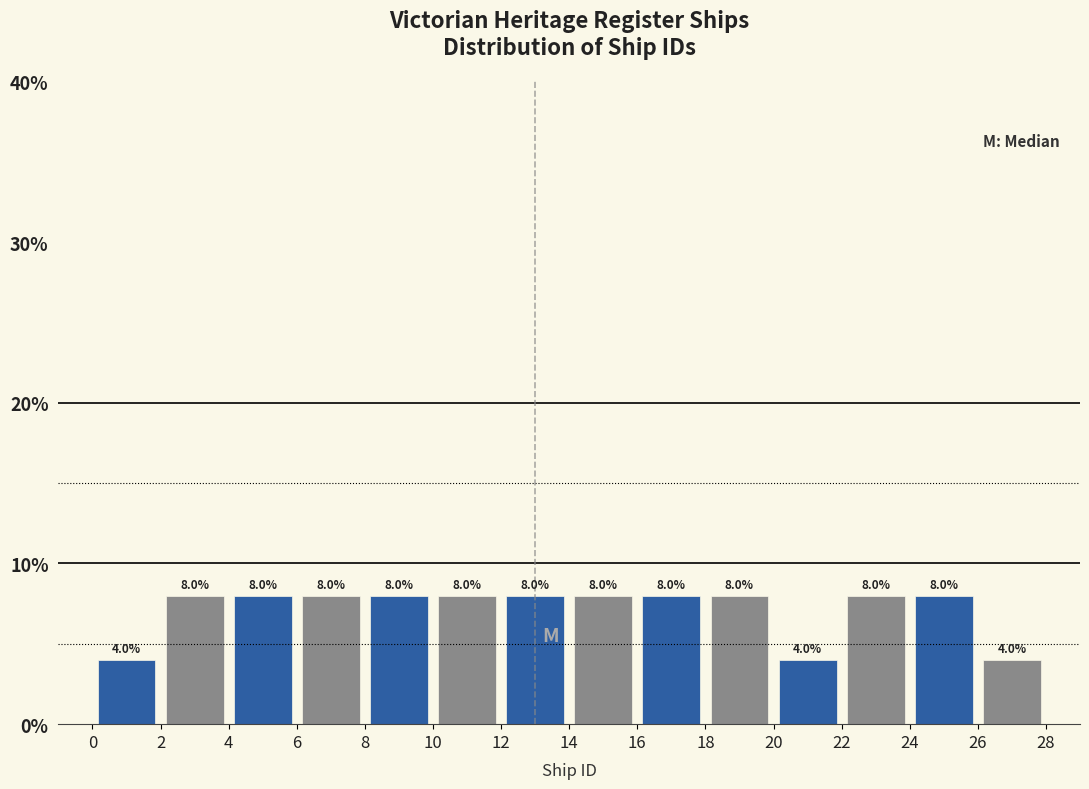

Reading left to right, list every bar in this chart as the range it spans on the x-axis followed by its height.

0 to 2: 4.0
2 to 4: 8.0
4 to 6: 8.0
6 to 8: 8.0
8 to 10: 8.0
10 to 12: 8.0
12 to 14: 8.0
14 to 16: 8.0
16 to 18: 8.0
18 to 20: 8.0
20 to 22: 4.0
22 to 24: 8.0
24 to 26: 8.0
26 to 28: 4.0